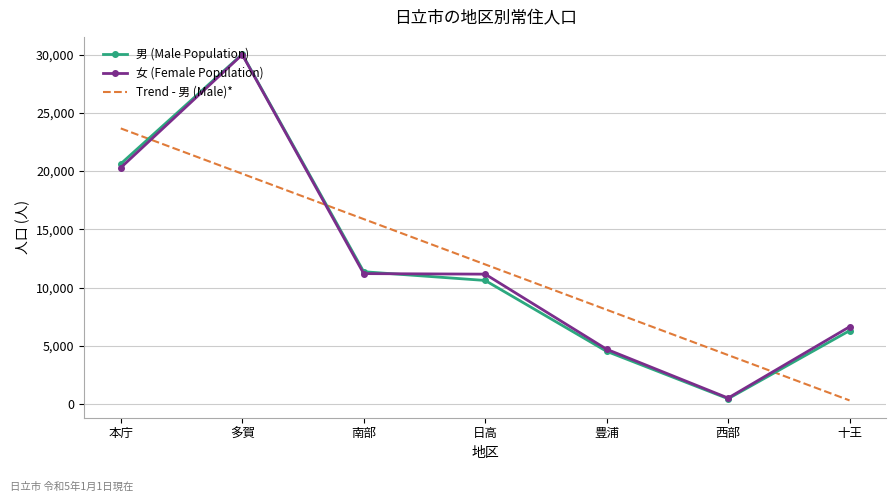

What position from the right is 本庁?

7